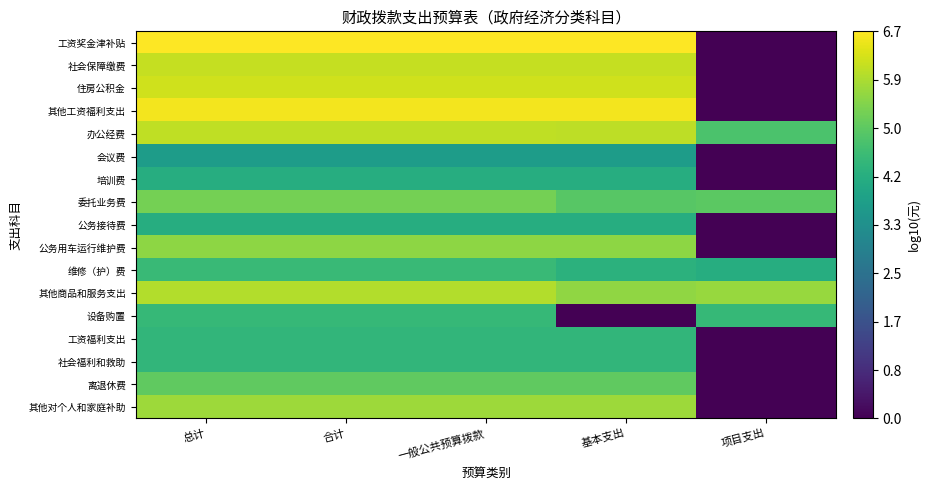

Reading left to right, what are all the values shown in this chart?

工资奖金津补贴: 总计=6.7	合计=6.7	一般公共预算拨款=6.7	基本支出=6.7	项目支出=0.0
社会保障缴费: 总计=6.1	合计=6.1	一般公共预算拨款=6.1	基本支出=6.1	项目支出=0.0
住房公积金: 总计=6.2	合计=6.2	一般公共预算拨款=6.2	基本支出=6.2	项目支出=0.0
其他工资福利支出: 总计=6.6	合计=6.6	一般公共预算拨款=6.6	基本支出=6.6	项目支出=0.0
办公经费: 总计=6.0	合计=6.0	一般公共预算拨款=6.0	基本支出=6.0	项目支出=4.8
会议费: 总计=3.7	合计=3.7	一般公共预算拨款=3.7	基本支出=3.7	项目支出=0.0
培训费: 总计=4.2	合计=4.2	一般公共预算拨款=4.2	基本支出=4.2	项目支出=0.0
委托业务费: 总计=5.3	合计=5.3	一般公共预算拨款=5.3	基本支出=5.0	项目支出=5.0
公务接待费: 总计=4.2	合计=4.2	一般公共预算拨款=4.2	基本支出=4.2	项目支出=0.0
公务用车运行维护费: 总计=5.5	合计=5.5	一般公共预算拨款=5.5	基本支出=5.5	项目支出=0.0
维修（护）费: 总计=4.5	合计=4.5	一般公共预算拨款=4.5	基本支出=4.3	项目支出=4.2
其他商品和服务支出: 总计=5.9	合计=5.9	一般公共预算拨款=5.9	基本支出=5.6	项目支出=5.7
设备购置: 总计=4.5	合计=4.5	一般公共预算拨款=4.5	基本支出=0.0	项目支出=4.5
工资福利支出: 总计=4.4	合计=4.4	一般公共预算拨款=4.4	基本支出=4.4	项目支出=0.0
社会福利和救助: 总计=4.4	合计=4.4	一般公共预算拨款=4.4	基本支出=4.4	项目支出=0.0
离退休费: 总计=5.1	合计=5.1	一般公共预算拨款=5.1	基本支出=5.1	项目支出=0.0
其他对个人和家庭补助: 总计=5.7	合计=5.7	一般公共预算拨款=5.7	基本支出=5.7	项目支出=0.0